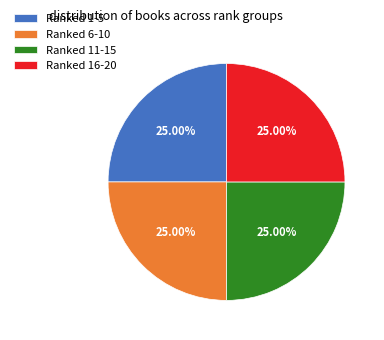

Does Ranked 6-10 represent more than half of the total?

No